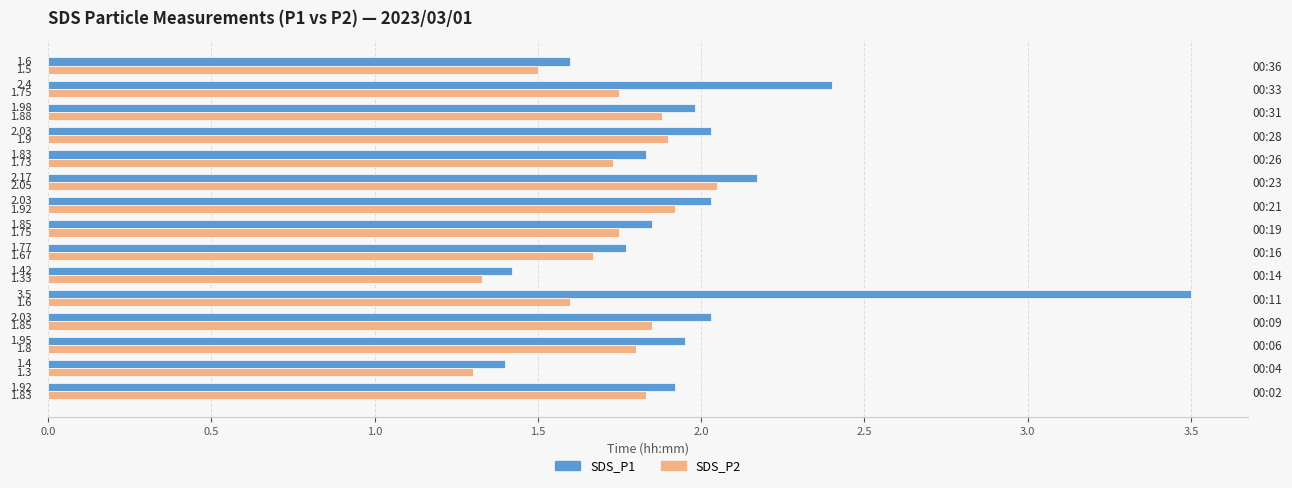

What is the difference between the maximum and minimum values in the SDS_P2 series?

0.7